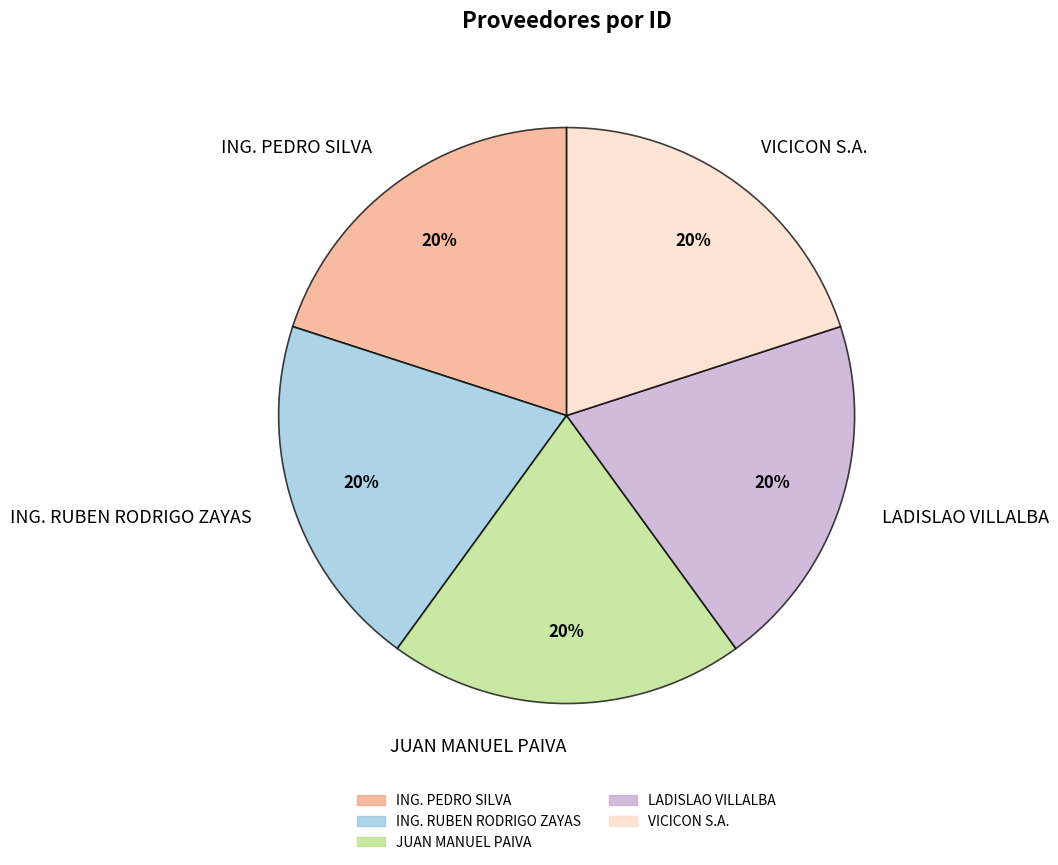

Is it true that LADISLAO VILLALBA is 13% of the pie?

False